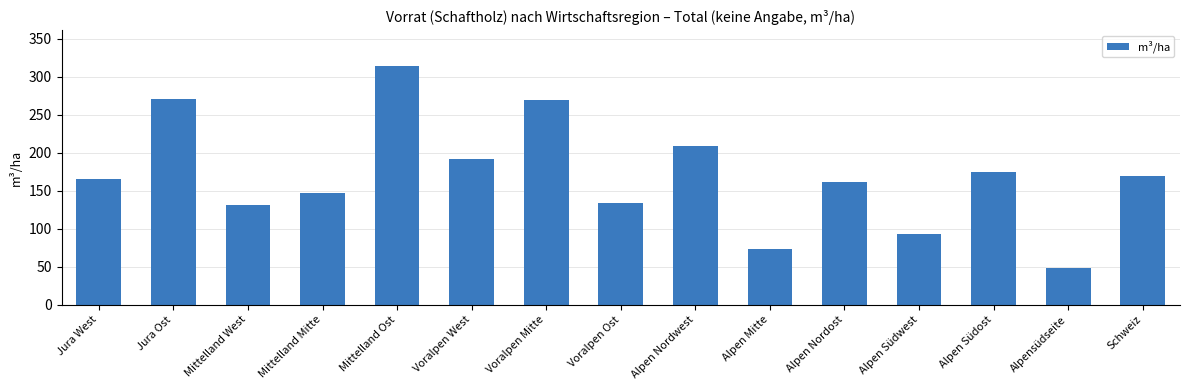

What is the greatest value displayed?

314.2